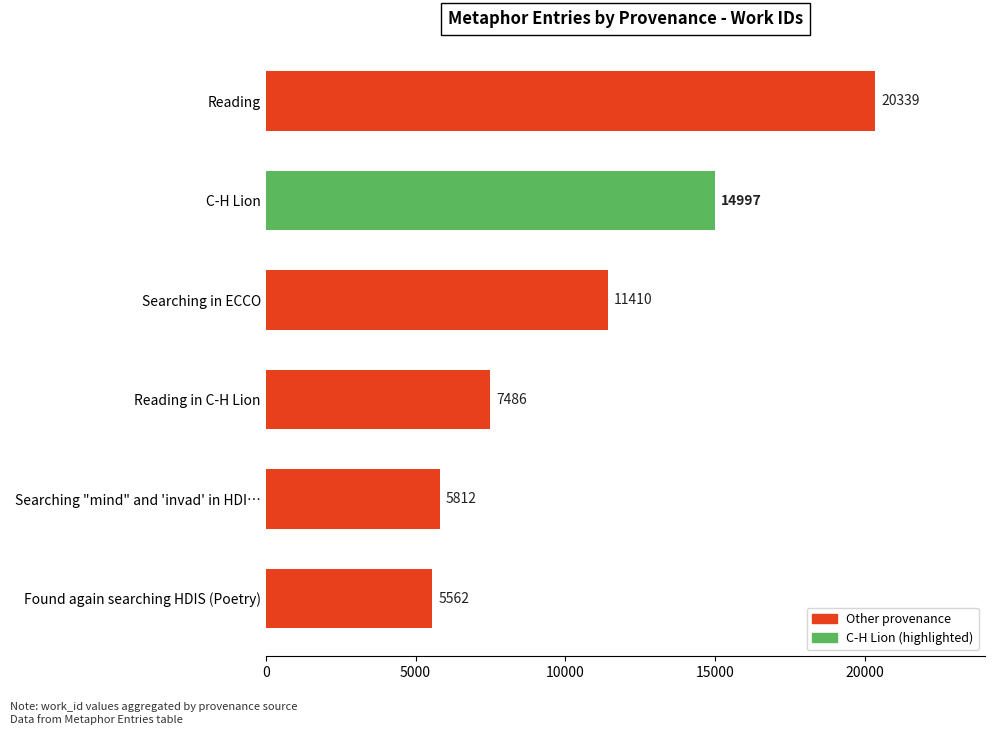

What is the ratio of the value at Found again searching HDIS (Poetry) to the value at Searching in ECCO?

0.5